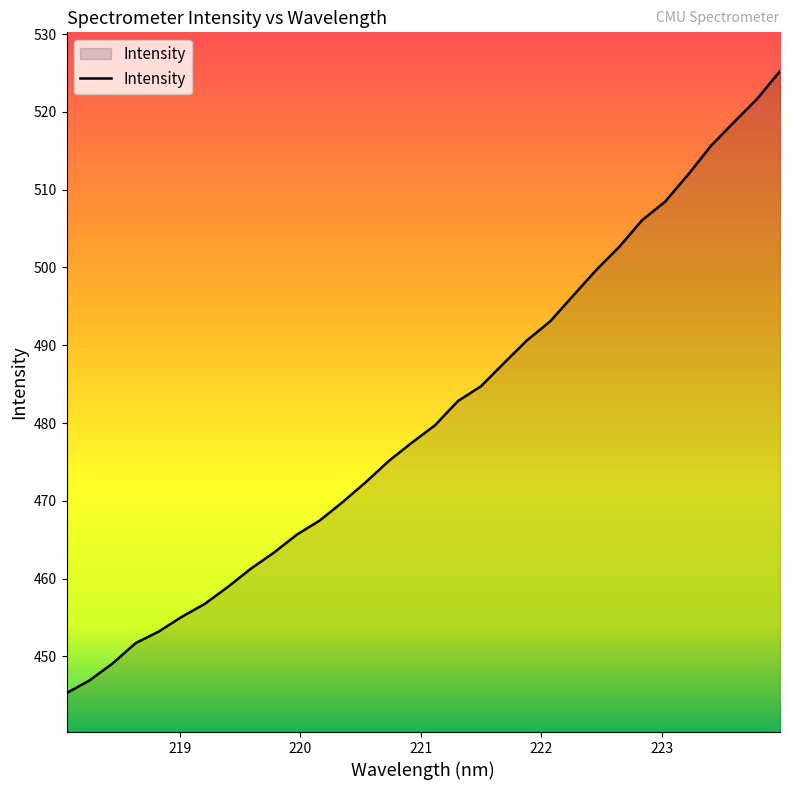

What is the minimum value shown in the chart?

445.3